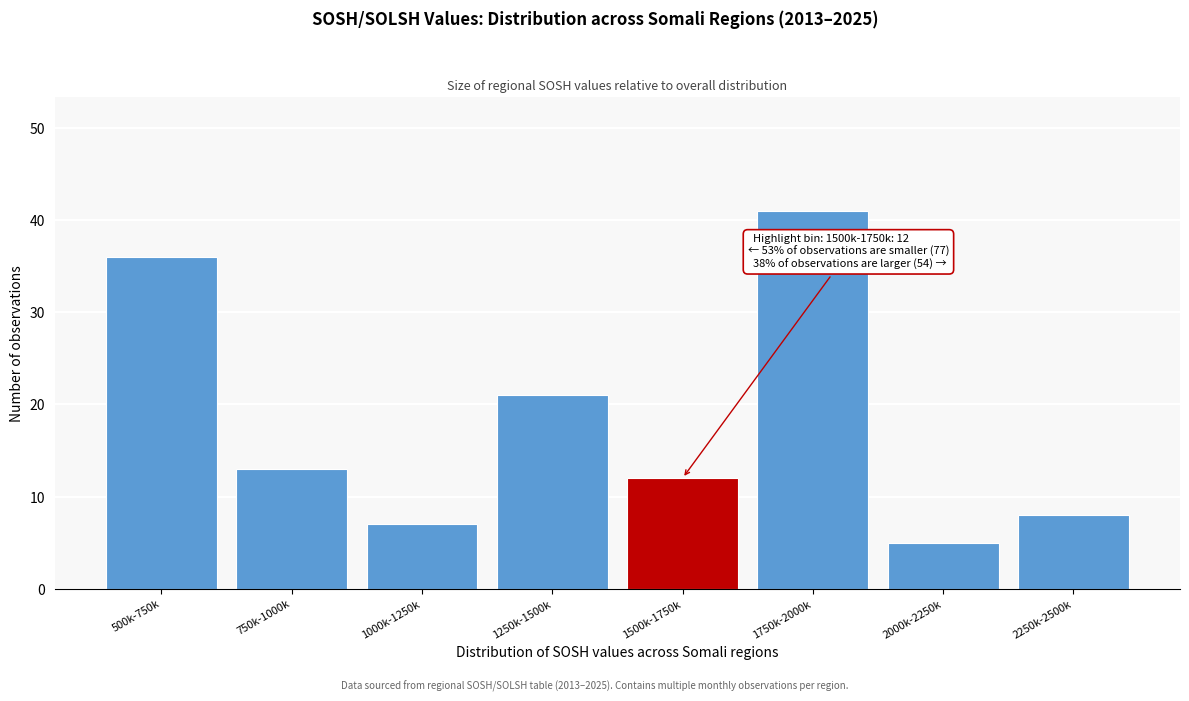

Reading left to right, list all the values displayed in this chart.

500k-750k=36	750k-1000k=13	1000k-1250k=7	1250k-1500k=21	1500k-1750k=12	1750k-2000k=41	2000k-2250k=5	2250k-2500k=8